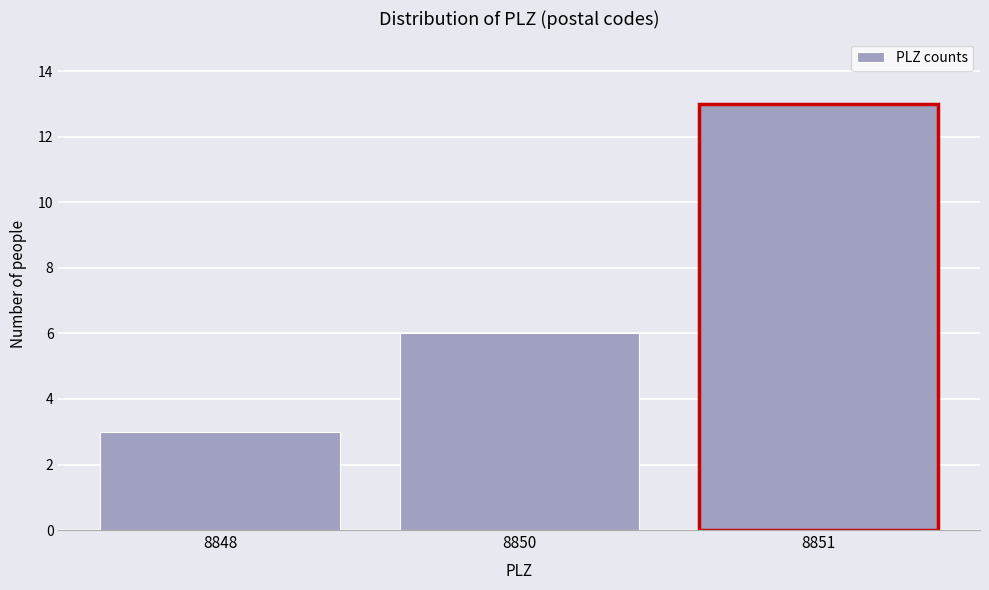

Reading right to left, list all the values displayed in this chart.

13	6	3